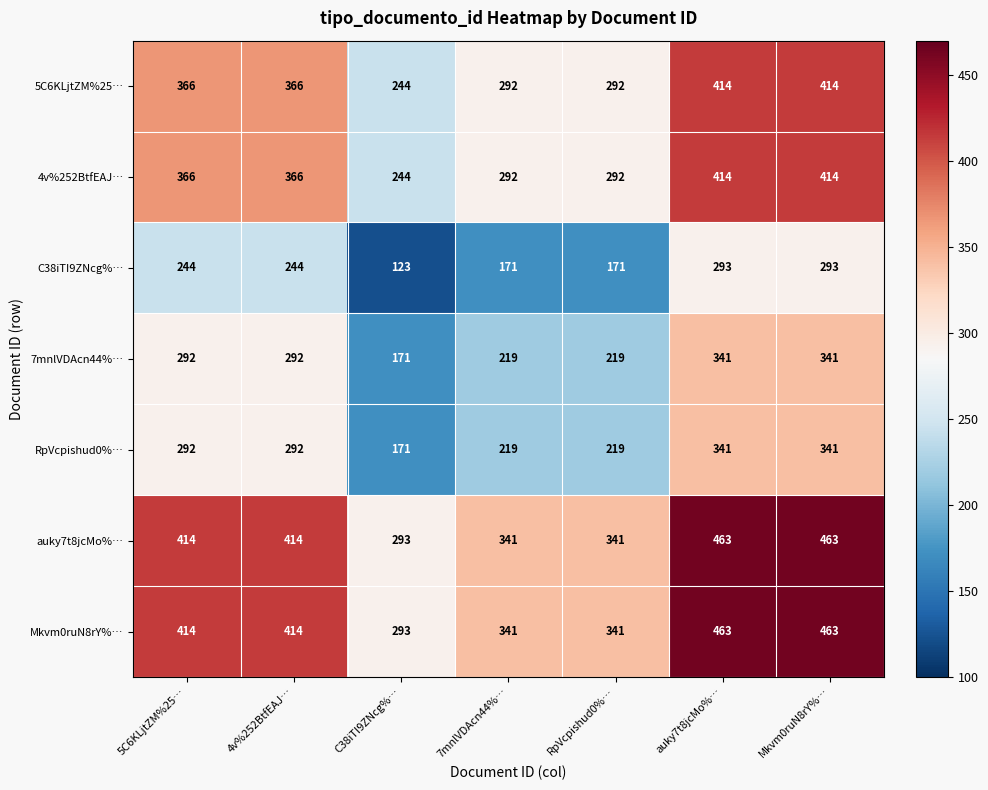

What is the minimum value shown in the chart?

123